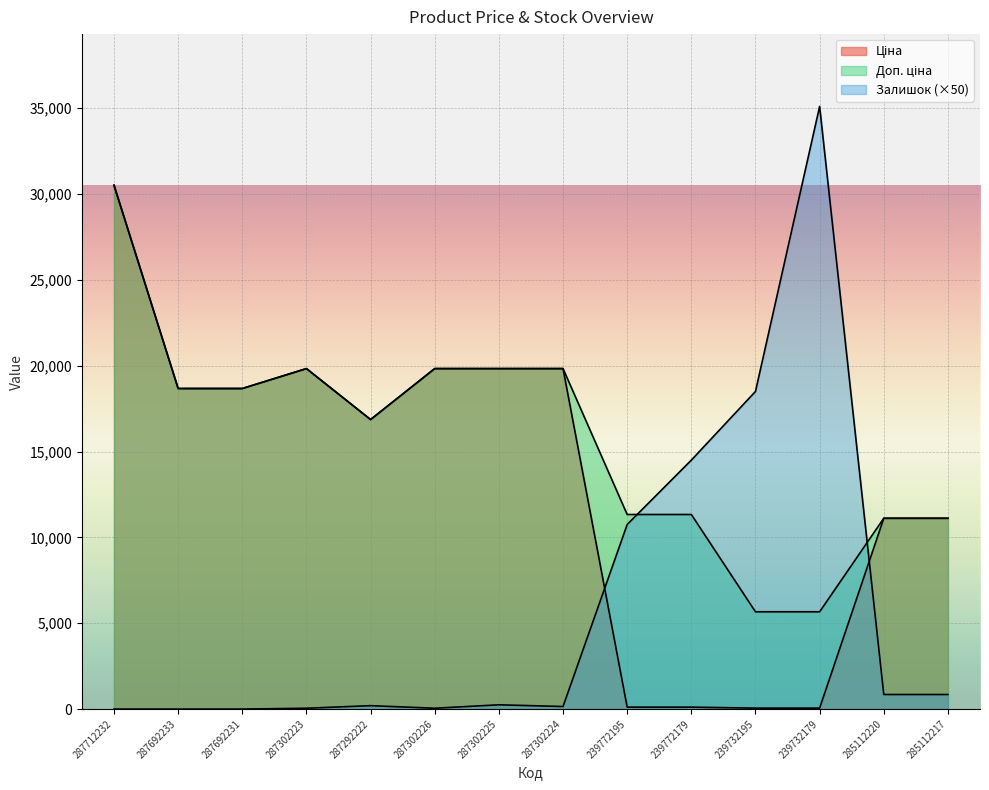

At which label is Залишок closest to 17550?

239732195